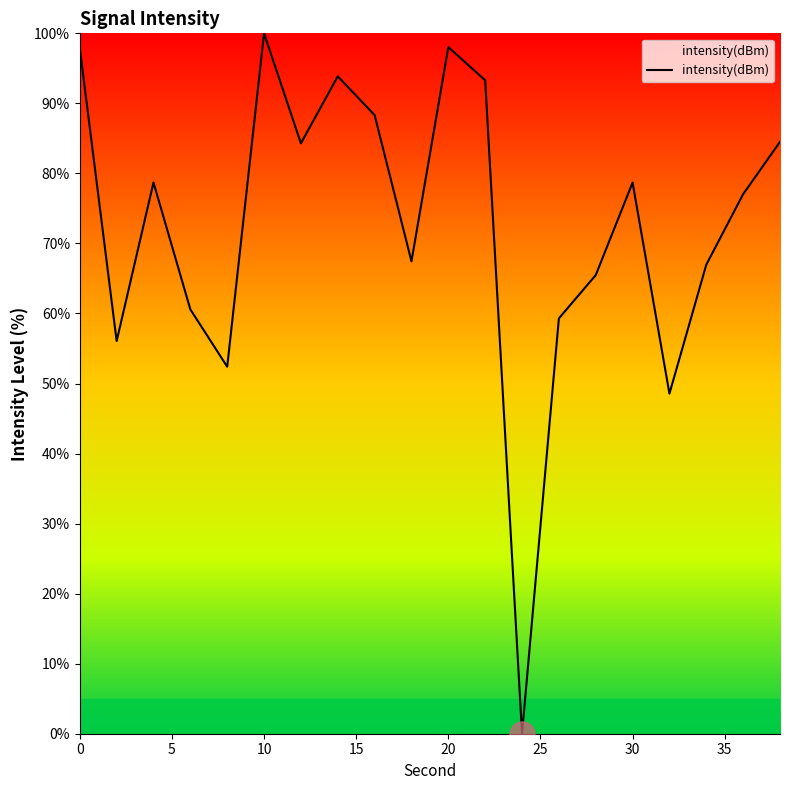

What is the maximum value shown in the chart?

100.0